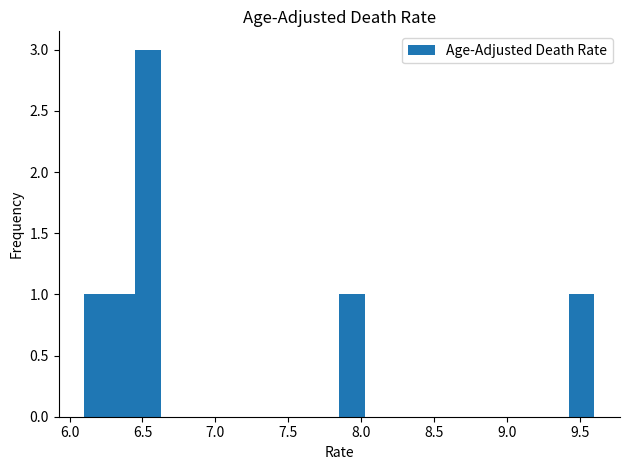

Read against the x-axis, roughly where is the centre of the tallest bar?

6.55